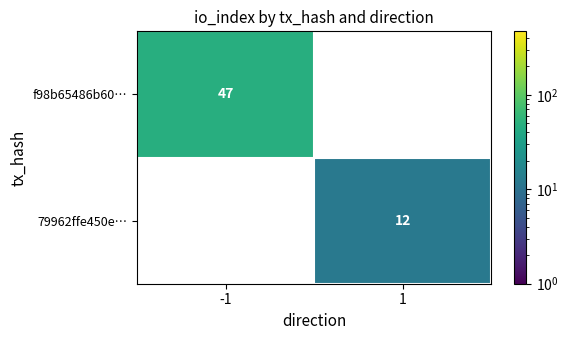

The 79962ffe450e… series shows 12 at 1. True or false?

True